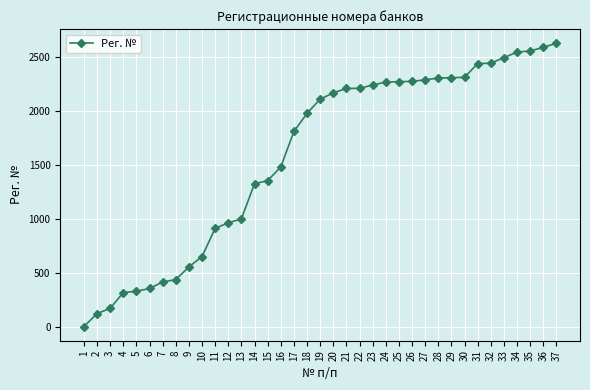

How many distinct data groups are displayed?

1